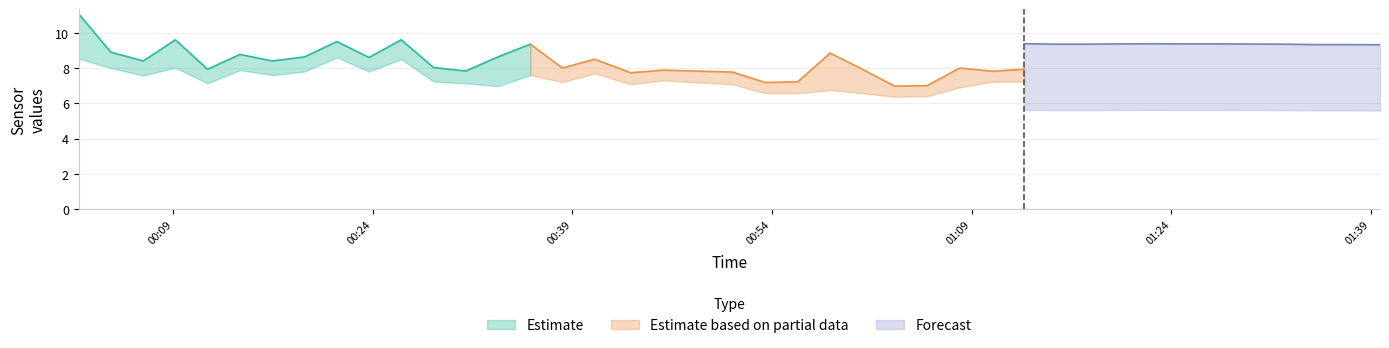

How many data points does each series have?

40